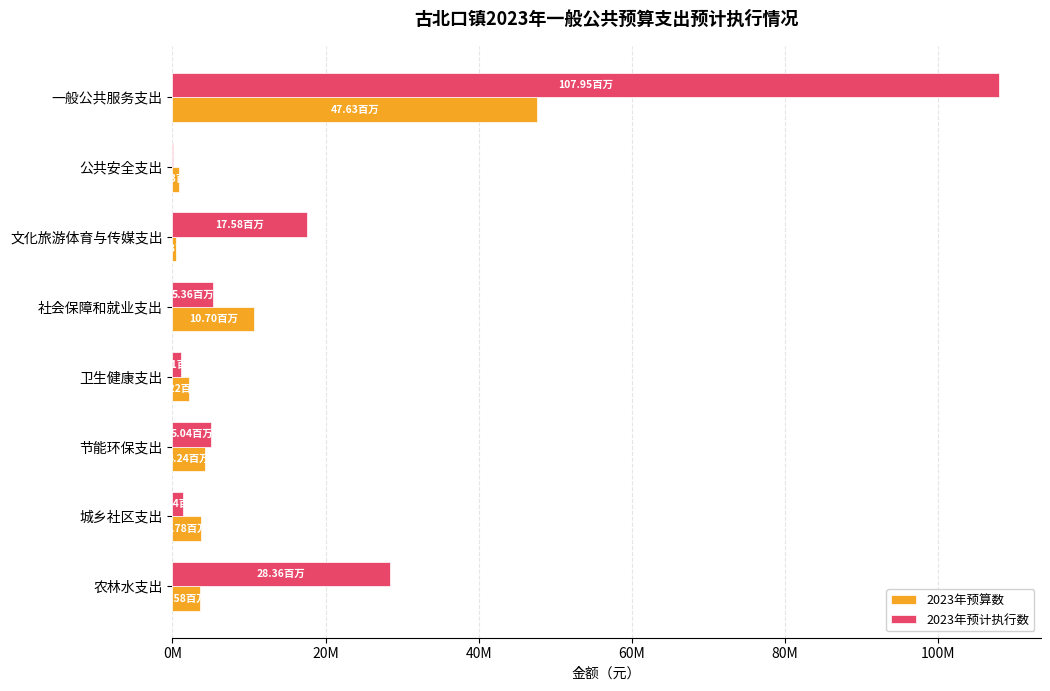

What is the difference between the second highest and minimum values in the 2023年预算数 series?

10170495.0